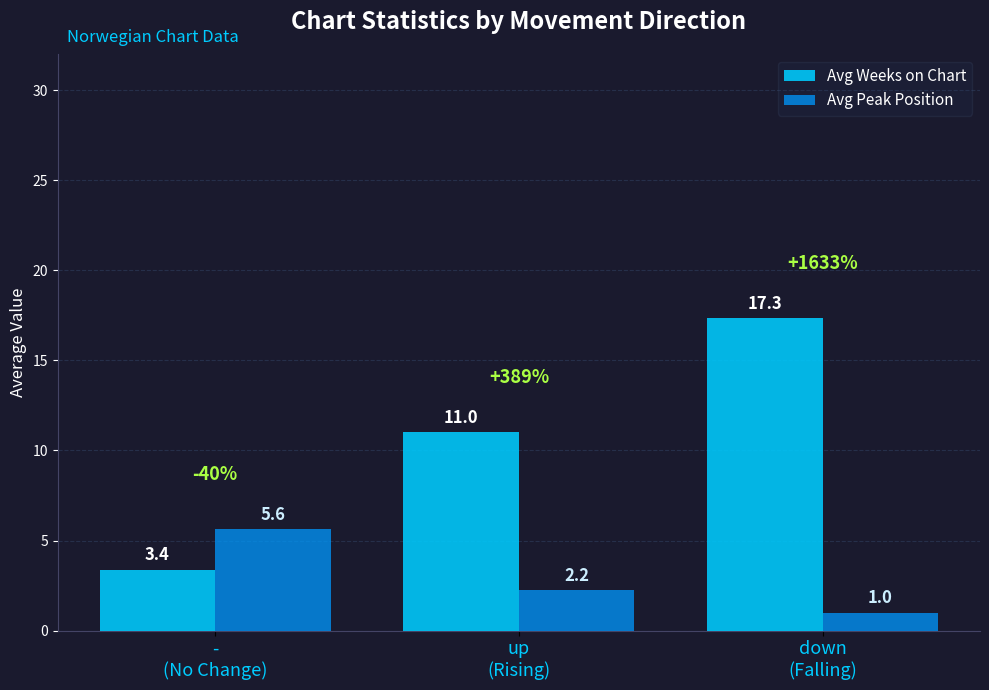

What is the difference between the Avg Weeks on Chart values at down
(Falling) and -
(No Change)?

14.0